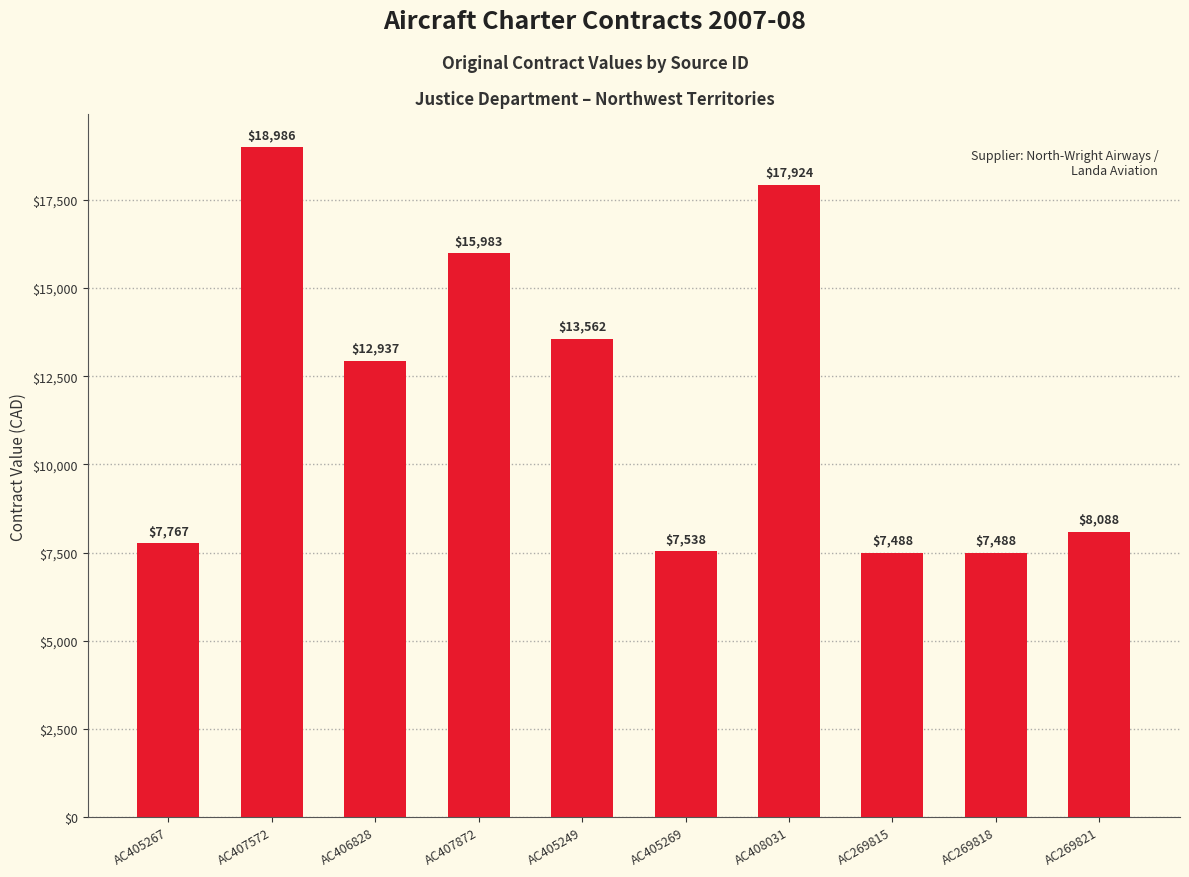

True or false: the data shows 3162.1 at AC269815.

False